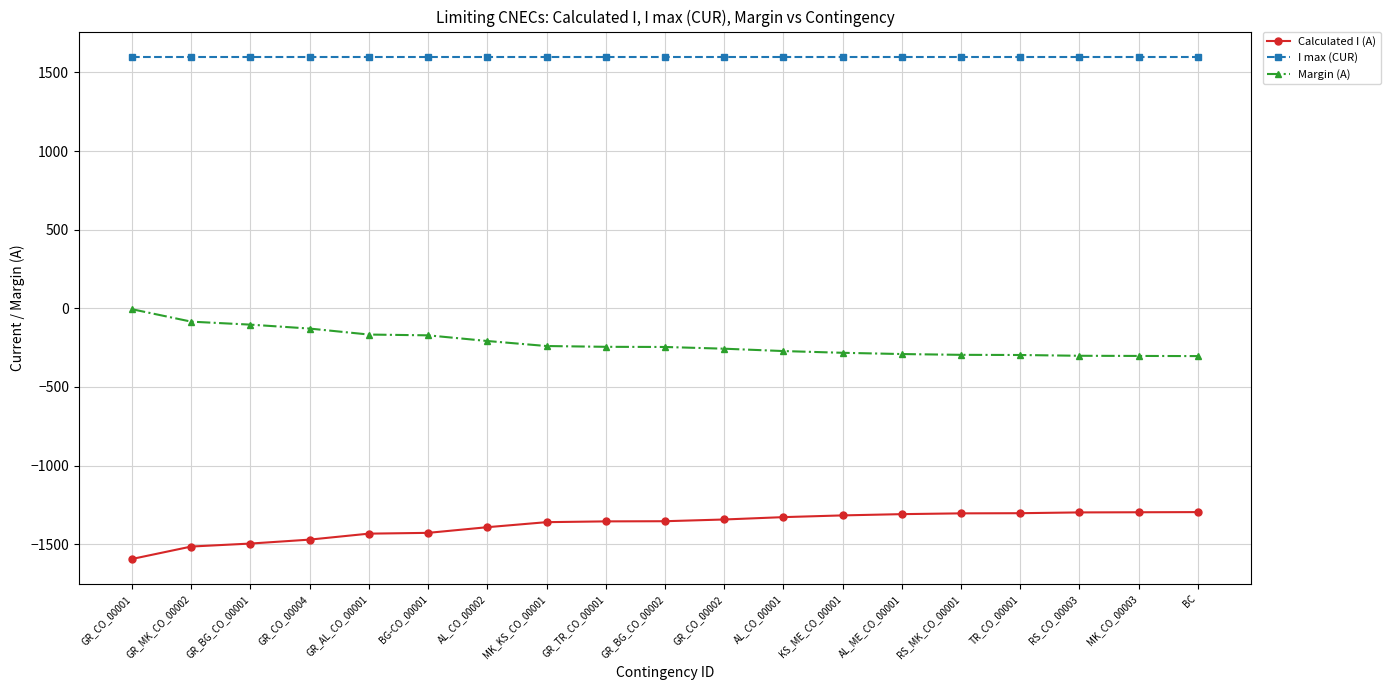

What is the value of the Calculated I (A) point at the 6th from the left?

-1428